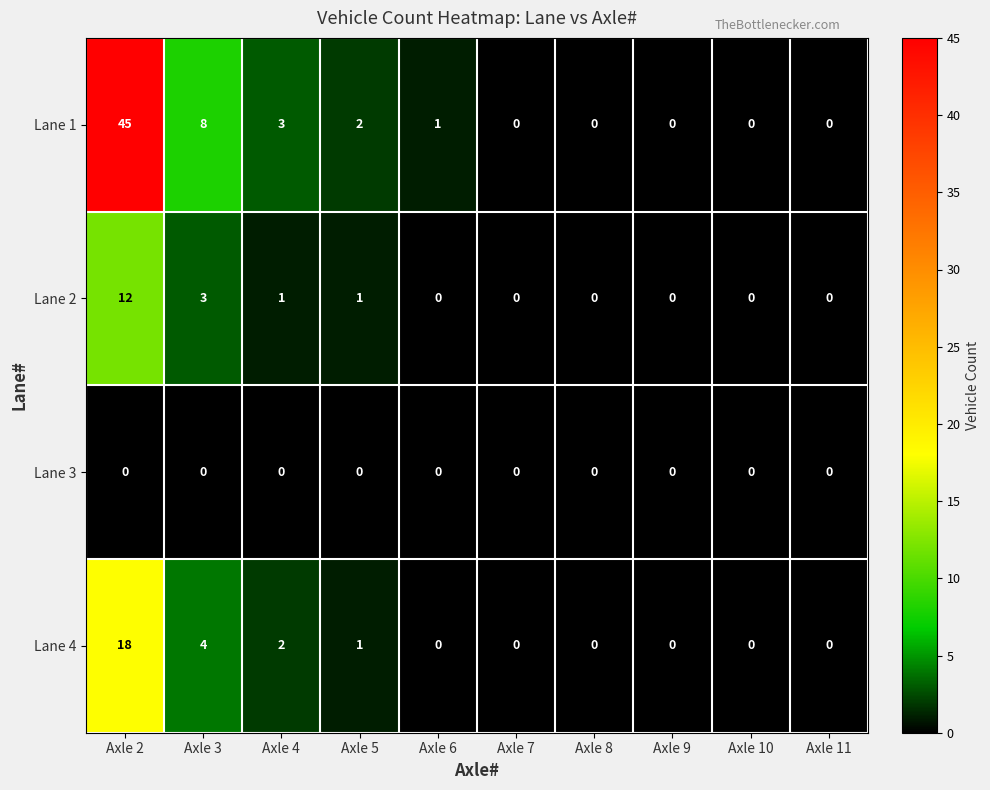

Rank the series by their maximum value, from lowest to highest.

Lane 3, Lane 2, Lane 4, Lane 1